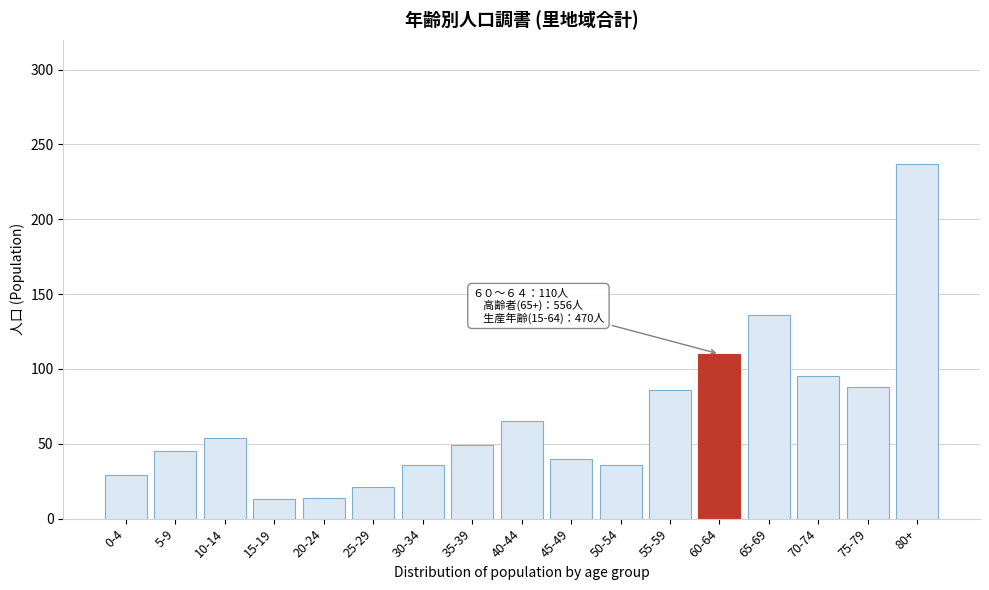

What is the label of the 9th bar from the right?

40-44